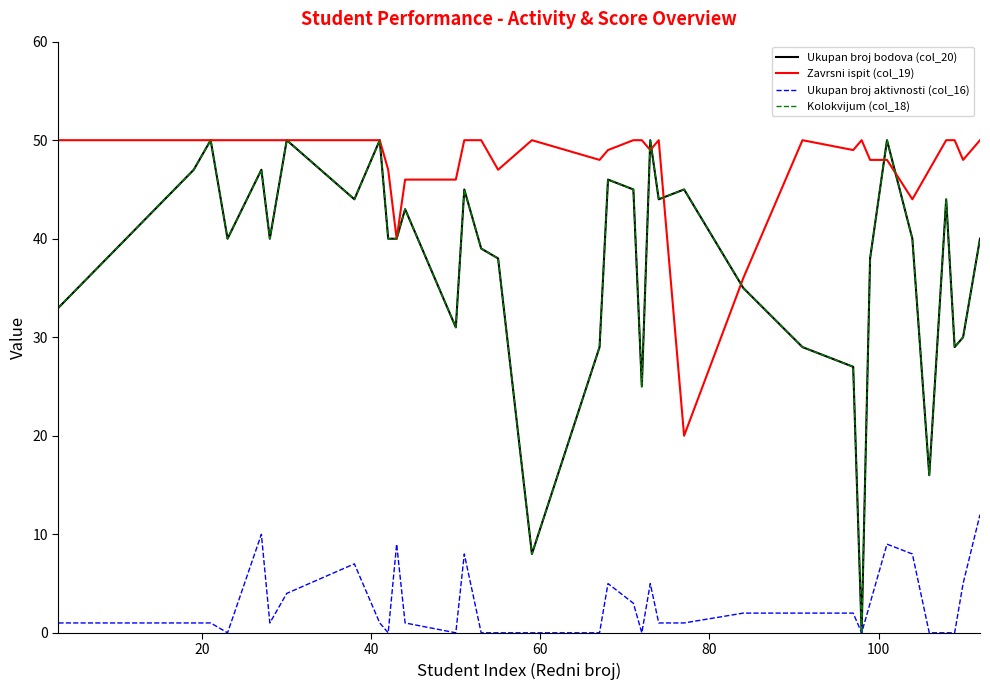

Does the chart display data point markers on the line(s)?

No